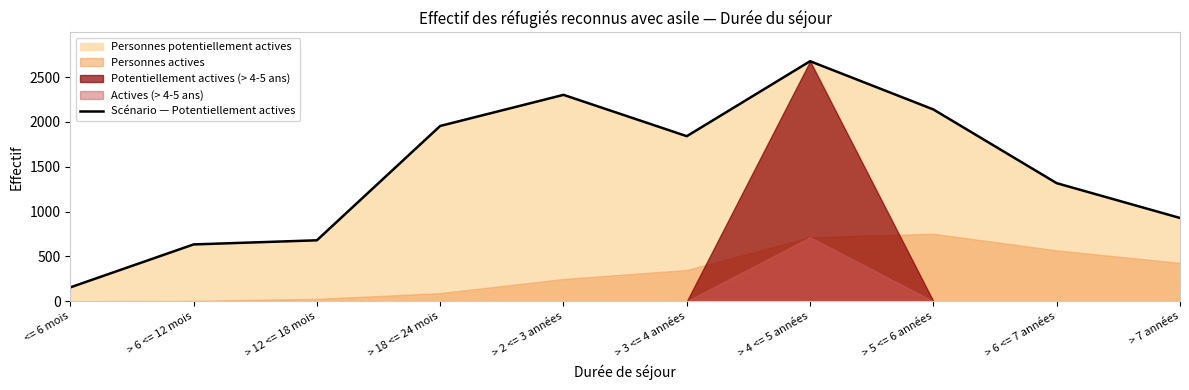

Read the value at <= 6 mois, to the nearest 100.

200